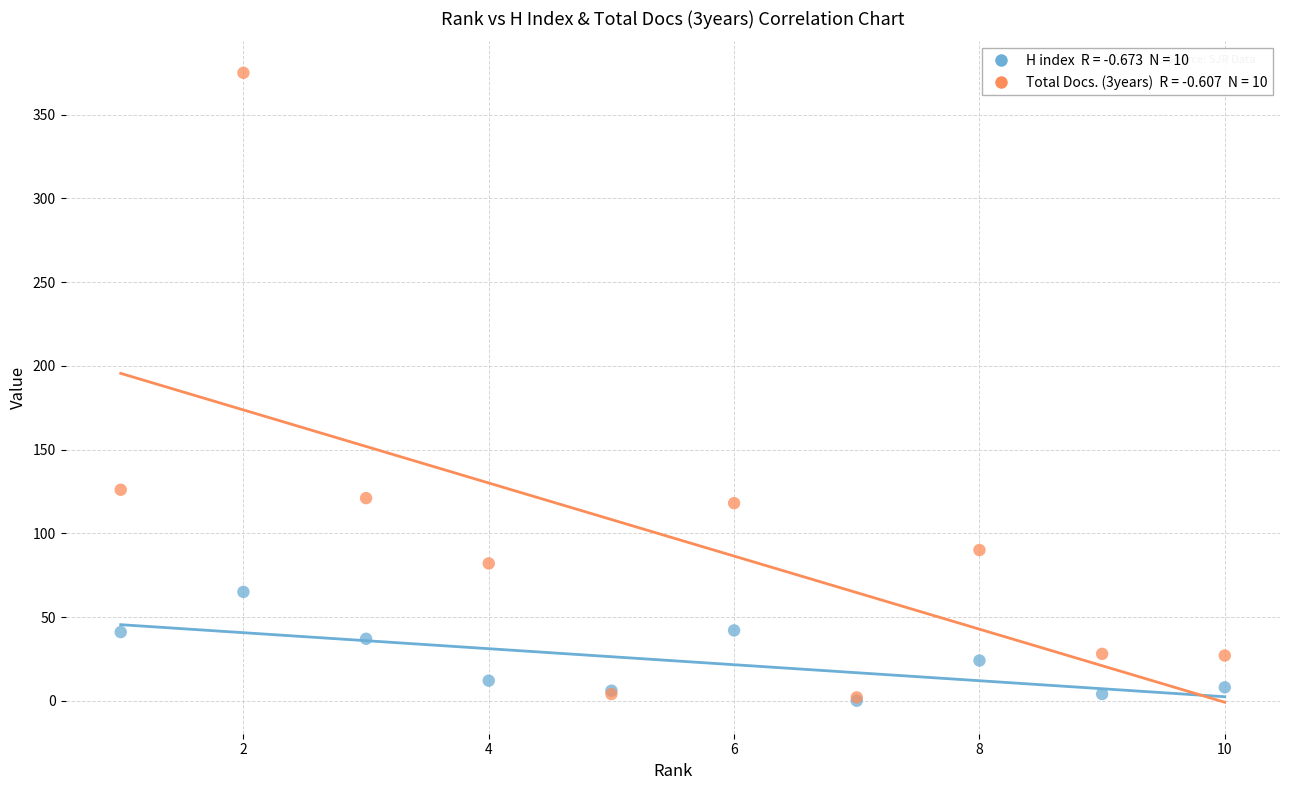

Across all series, what Y value is closest to 187?

126